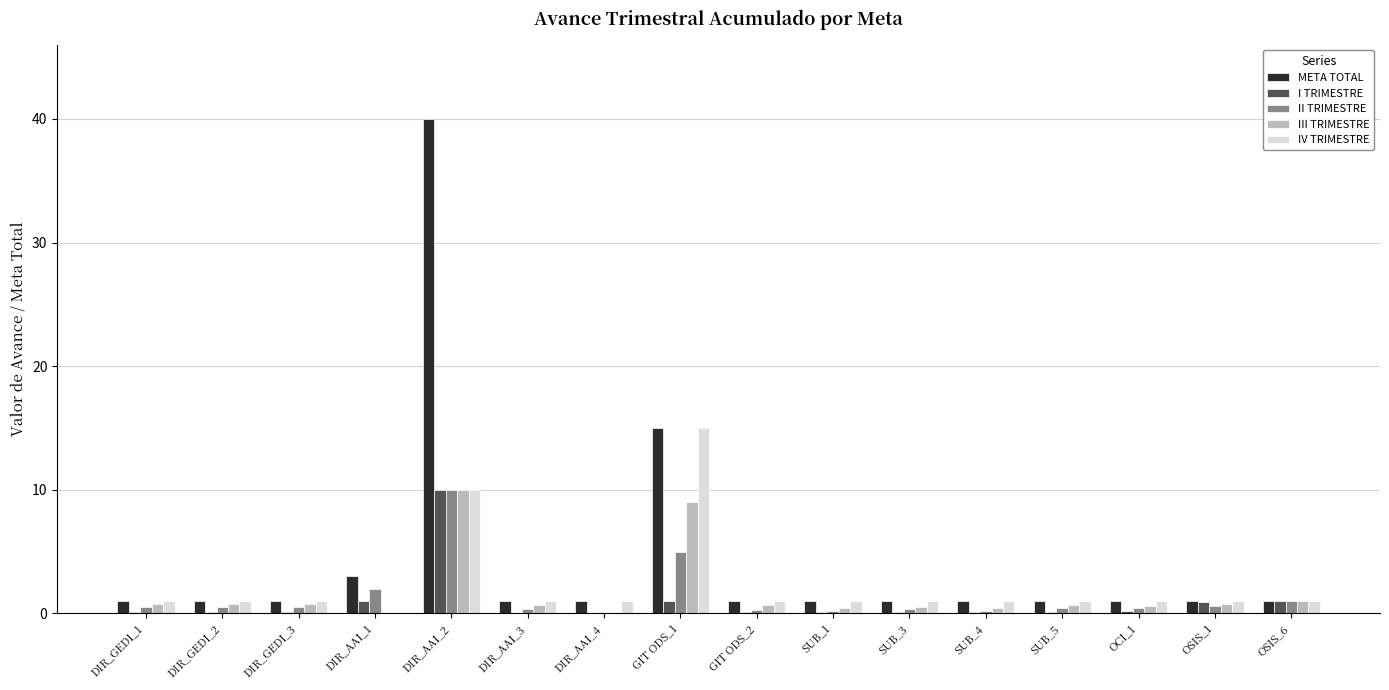

What is the sum of the META TOTAL values at DIR_AAI_3 and DIR_GEDI_1?

2.0